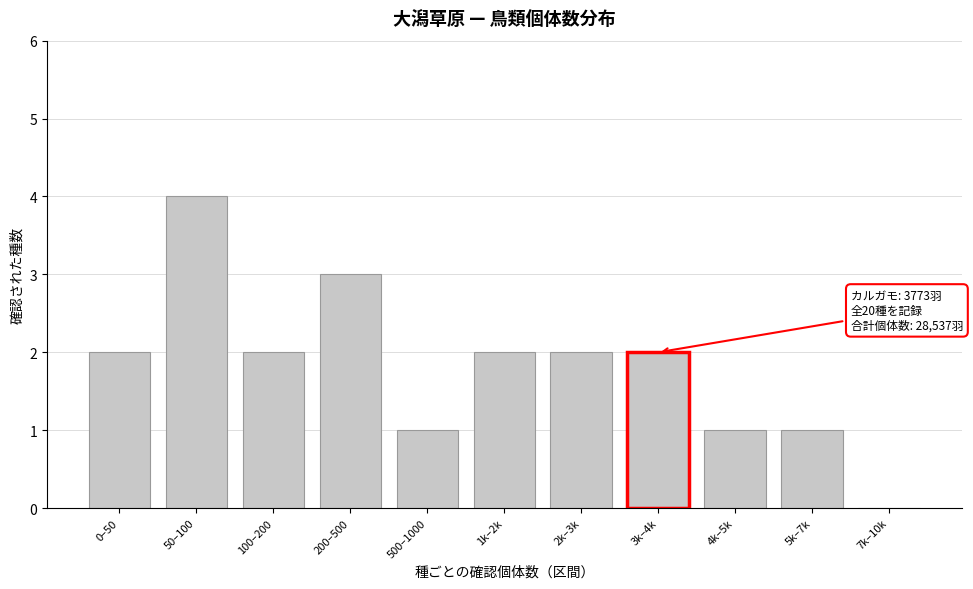

Reading left to right, list all the values displayed in this chart.

0–50=2	50–100=4	100–200=2	200–500=3	500–1000=1	1k–2k=2	2k–3k=2	3k–4k=2	4k–5k=1	5k–7k=1	7k–10k=0